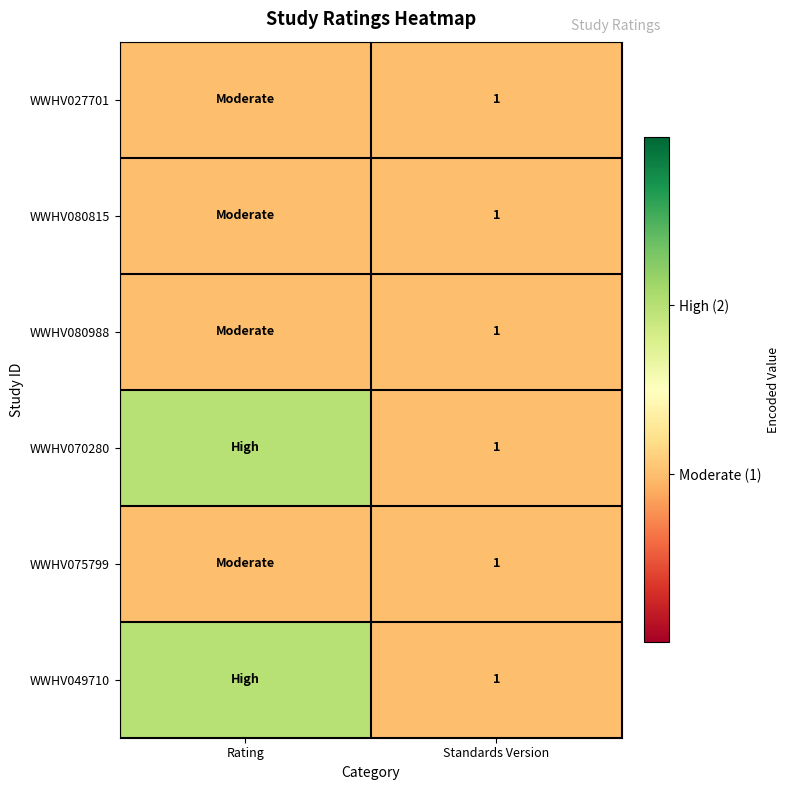

At Rating, list the series in order from largest to smallest.

WWHV070280, WWHV049710, WWHV027701, WWHV080815, WWHV080988, WWHV075799